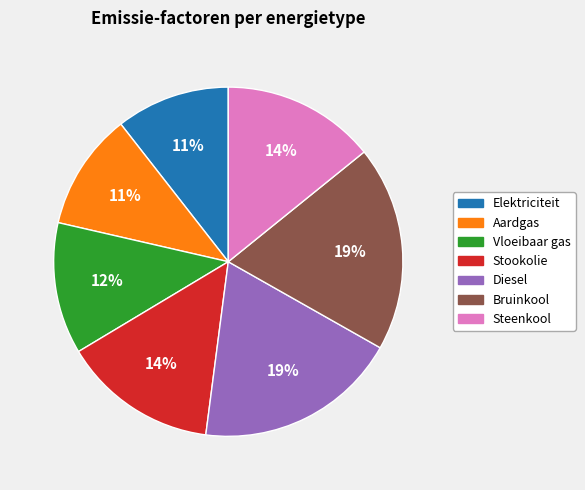

Which has a higher value, Steenkool or Diesel?

Diesel